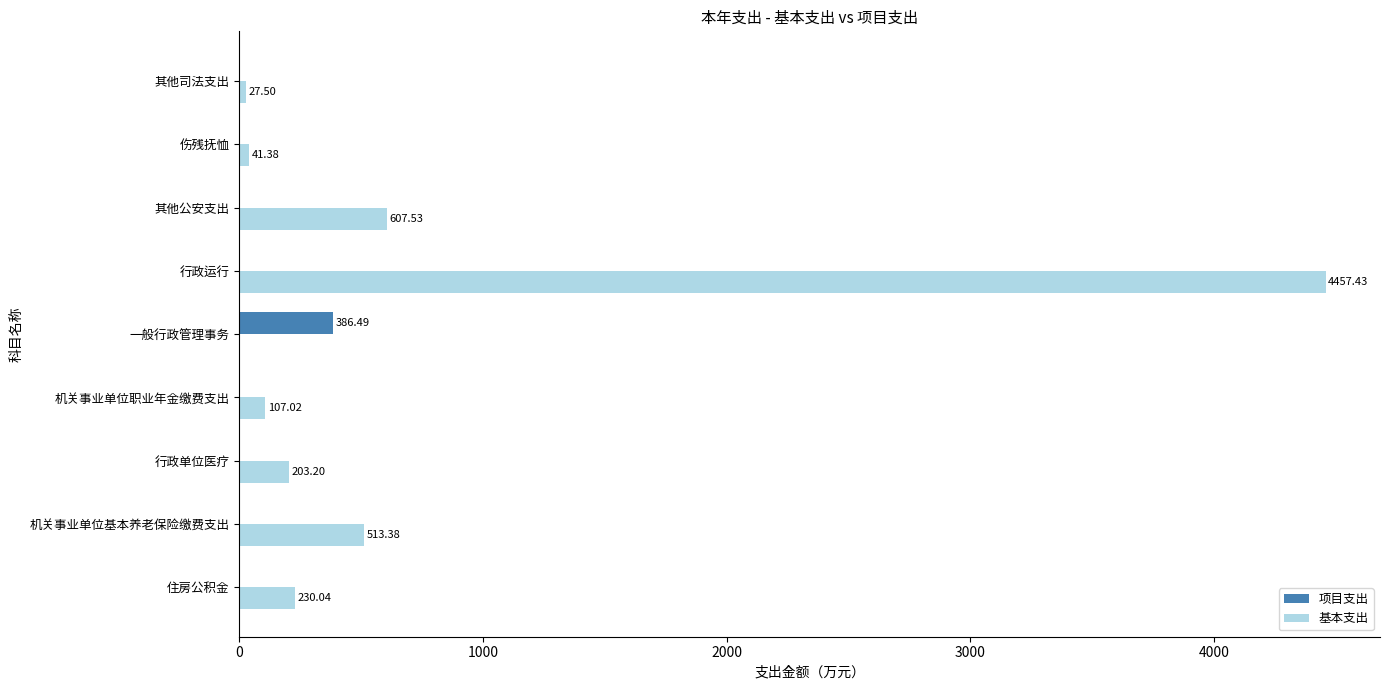

At which category does the chart reach its peak across all series?

行政运行